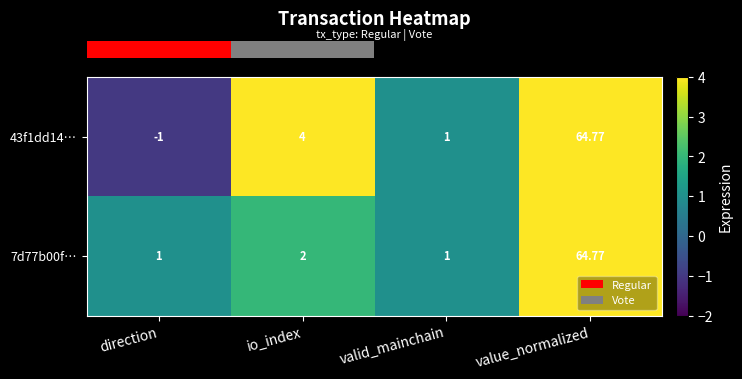

At which category does the chart reach its minimum across all series?

direction